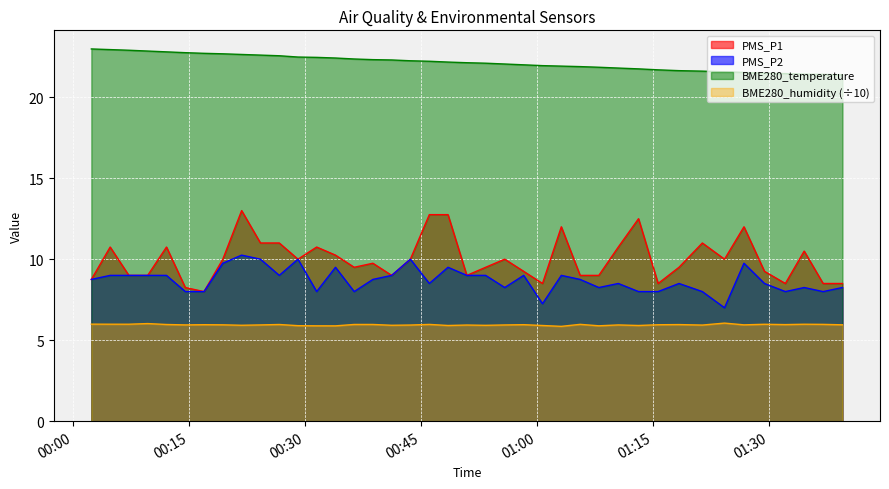

What is the greatest value displayed?

23.0